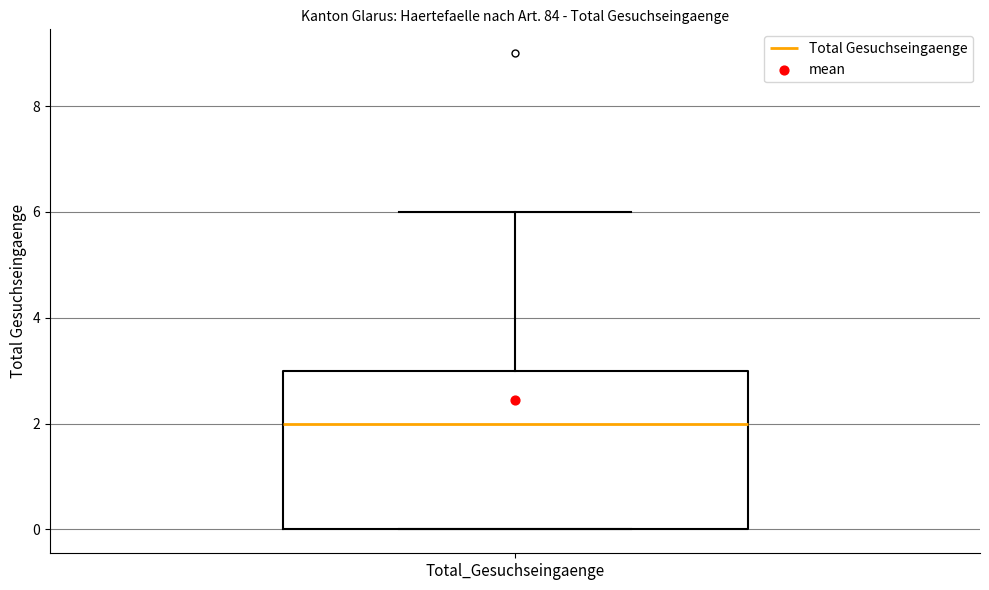

Where does the median line of the box for Total_Gesuchseingaenge sit on the y-axis? The values are not printed on the chart, so give them approximately, as read against the axis.

2